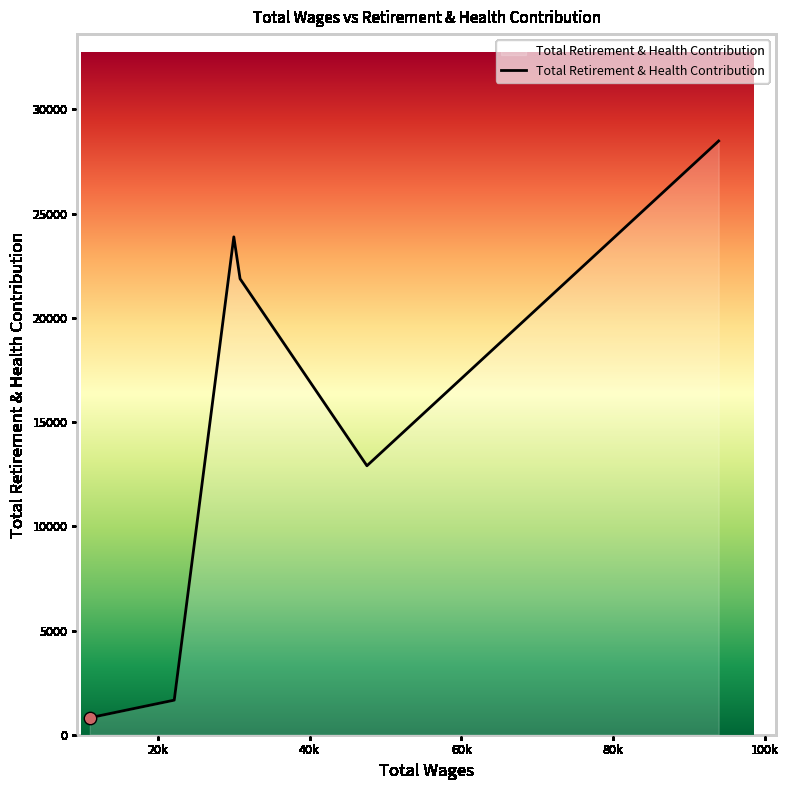

What is the smallest value displayed?

815